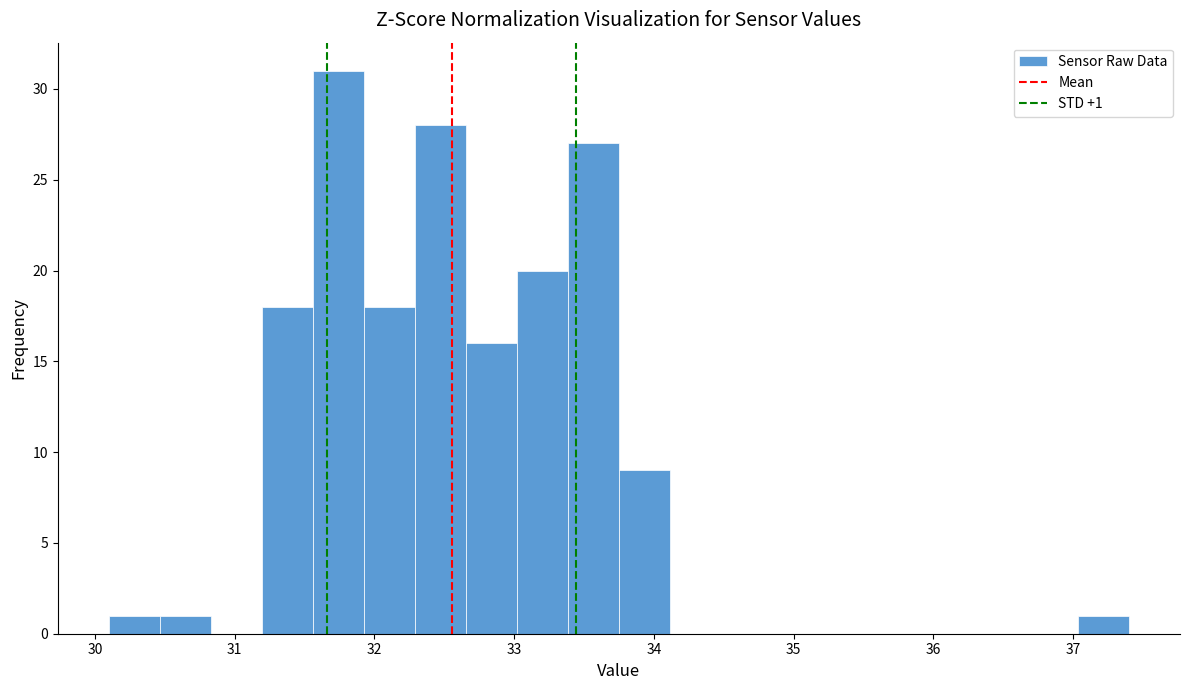

Around what value on the x-axis is the tallest bar? Give the approximate position of its centre, as read against the axis.

31.7